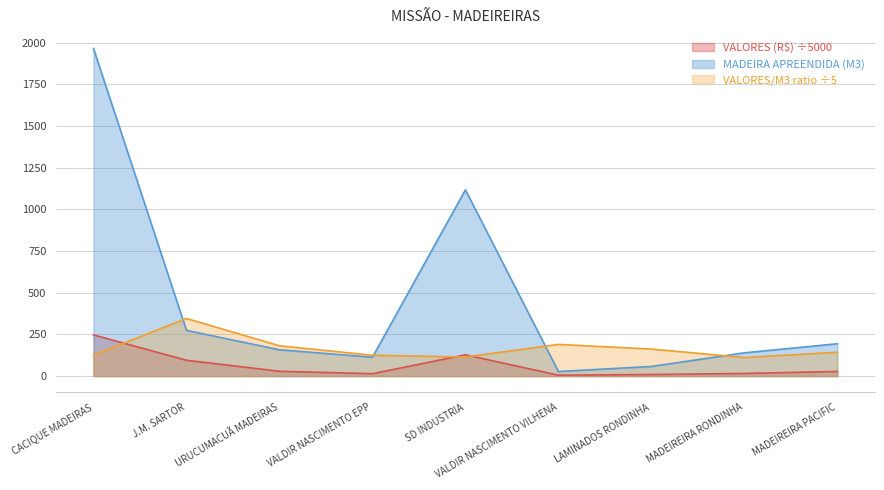

At which label does VALORES (R$) reach its minimum?

VALDIR NASCIMENTO VILHENA